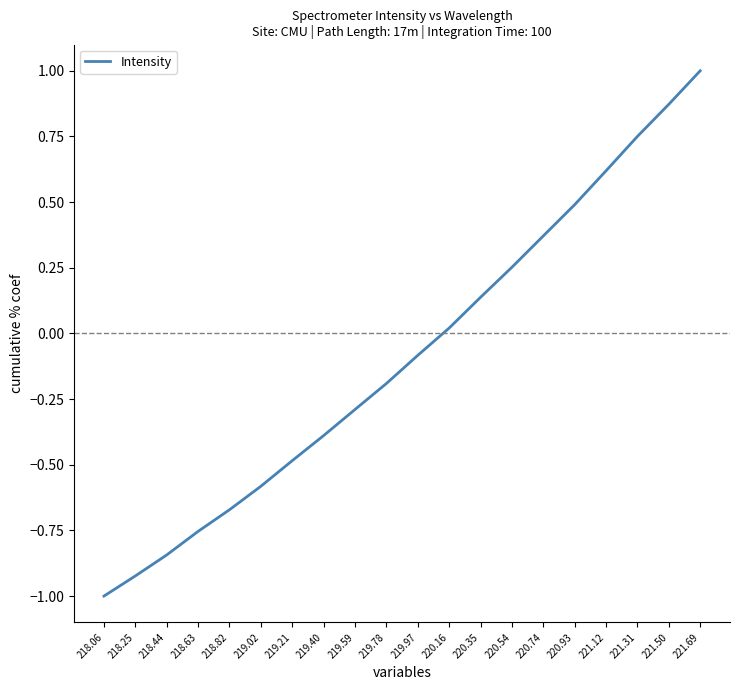

The value at 219.40 is -0.6. True or false?

False